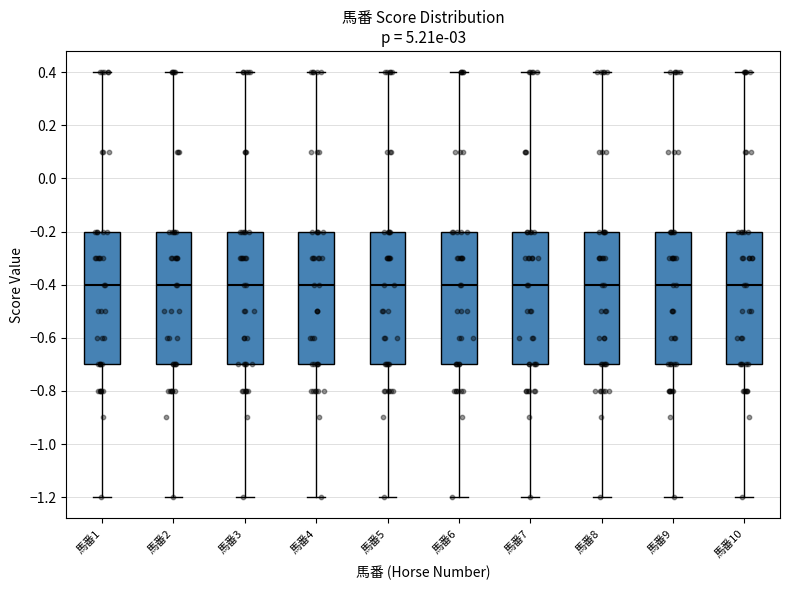

Where is the upper edge of the box for 馬番8 on the y-axis? The values are not printed on the chart, so give them approximately, as read against the axis.

-0.2